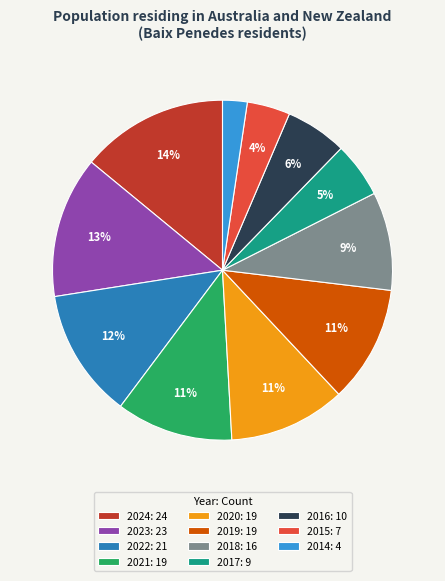

How many segments does this pie chart have?

11